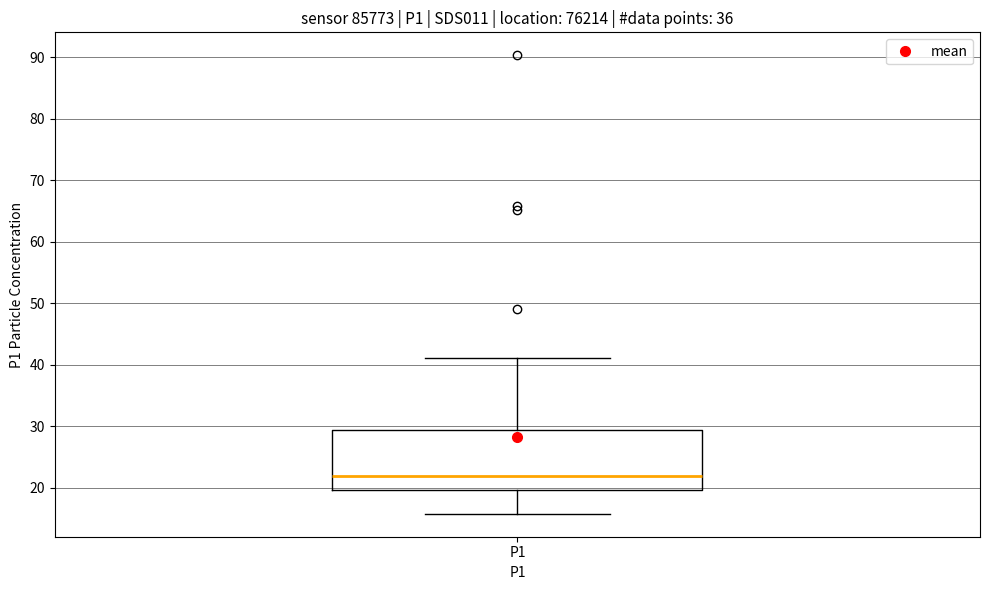

Read this box plot against the y-axis: the position of the median line, the range covered by the box, and the ends of both whiskers. The values are not printed on the chart, so give them approximately, as read against the axis.

median 22, box 20 to 29, whiskers 16 to 41